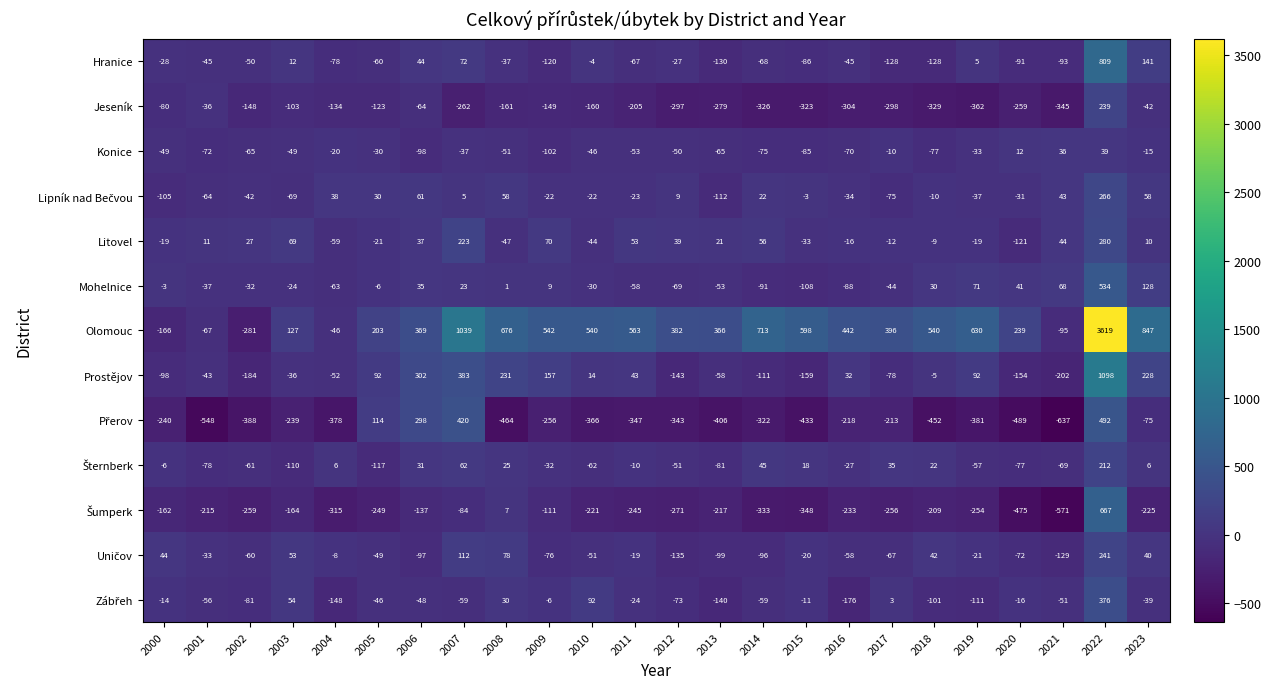

How many categories are shown in the chart?

24